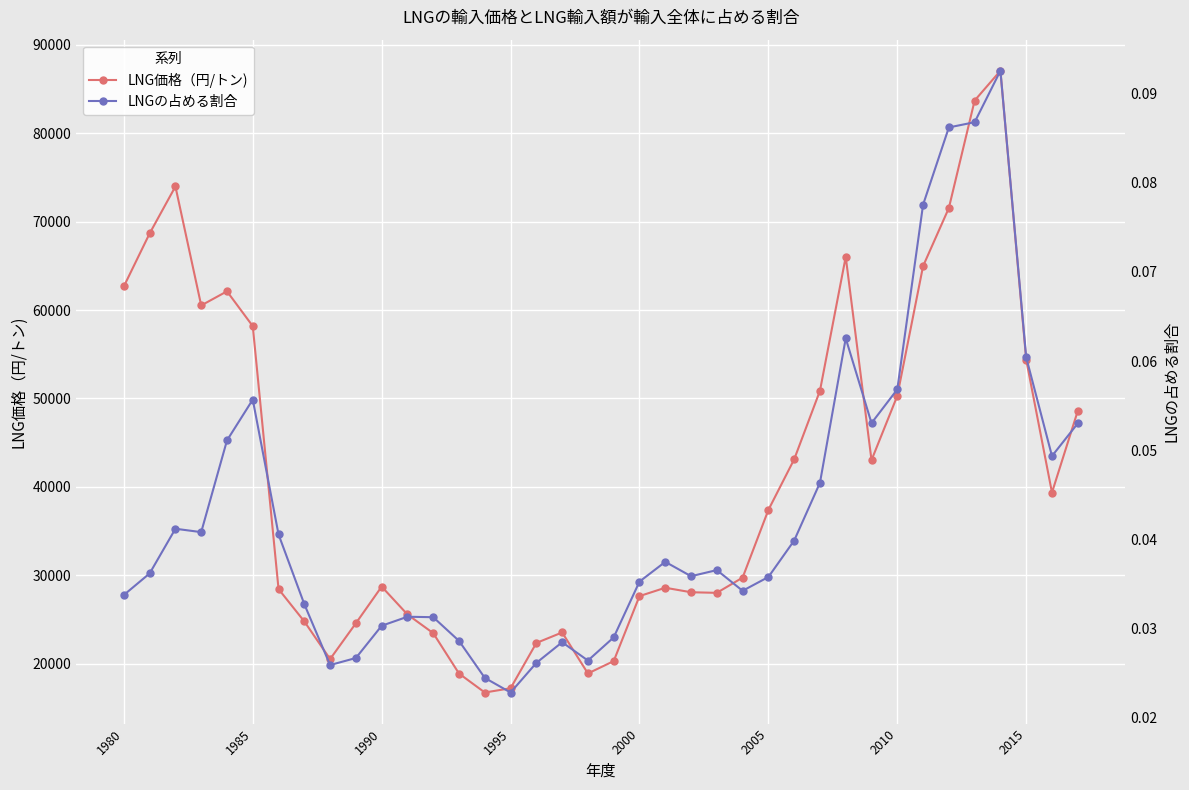

Is the value of LNGの占める割合 at 23 greater than the value of LNG価格（円/トン) at 37?

No